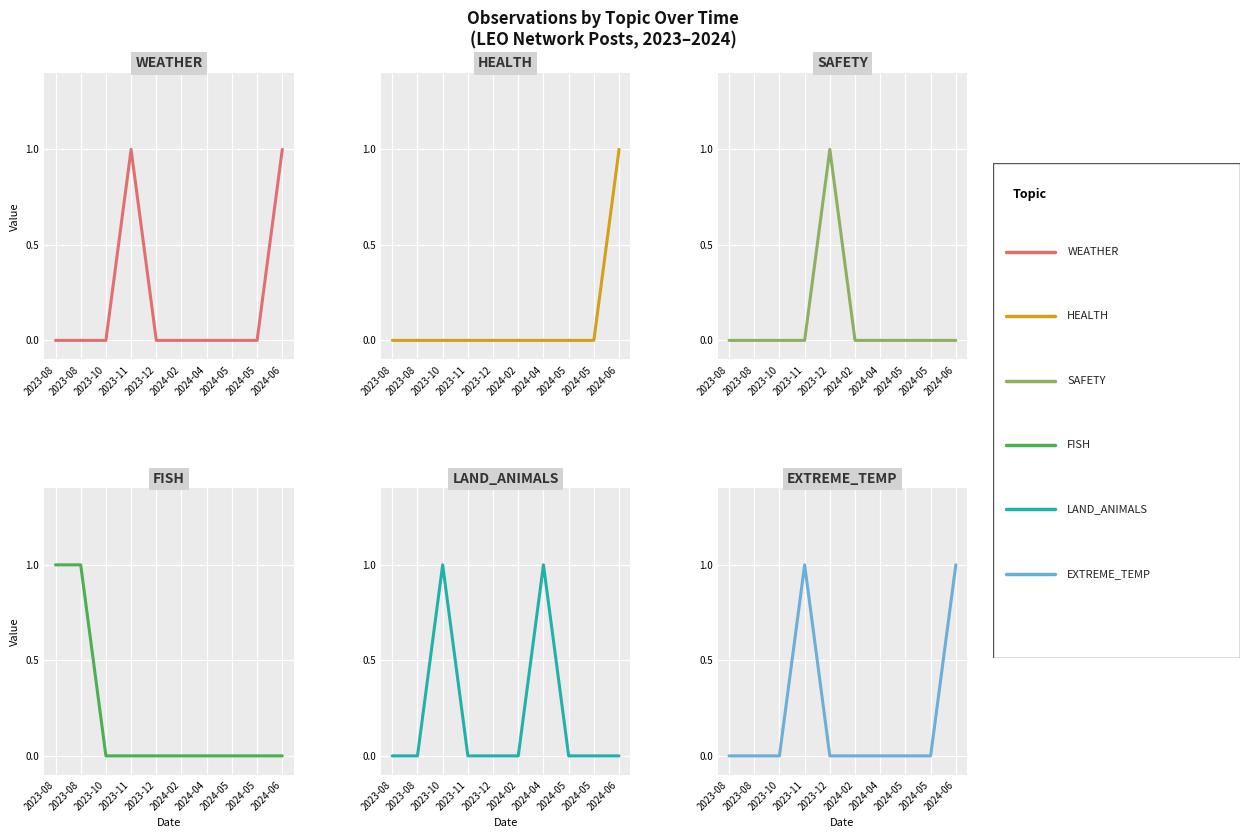

List the labels in order of WEATHER value, largest first.

2023-11, 2024-06, 2023-08, 2023-08, 2023-10, 2023-12, 2024-02, 2024-04, 2024-05, 2024-05